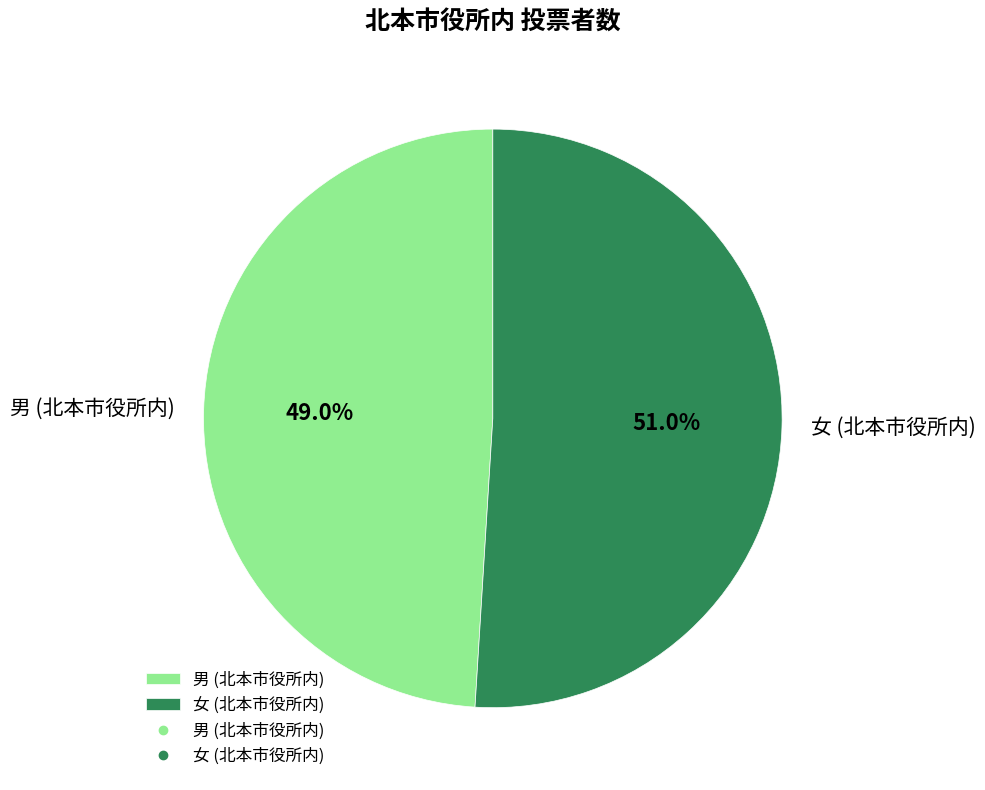

True or false: 男 (北本市役所内) accounts for 49% of the total.

True